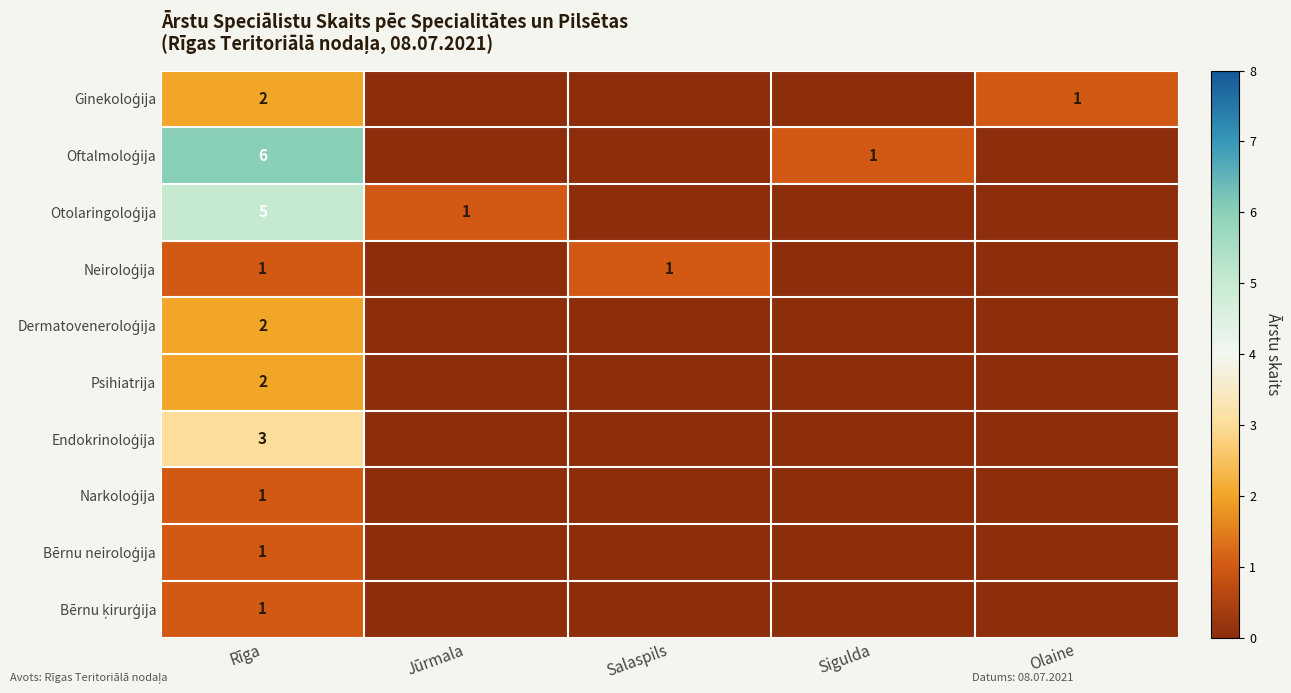

Which series has the largest range (max minus min)?

Oftalmoloģija